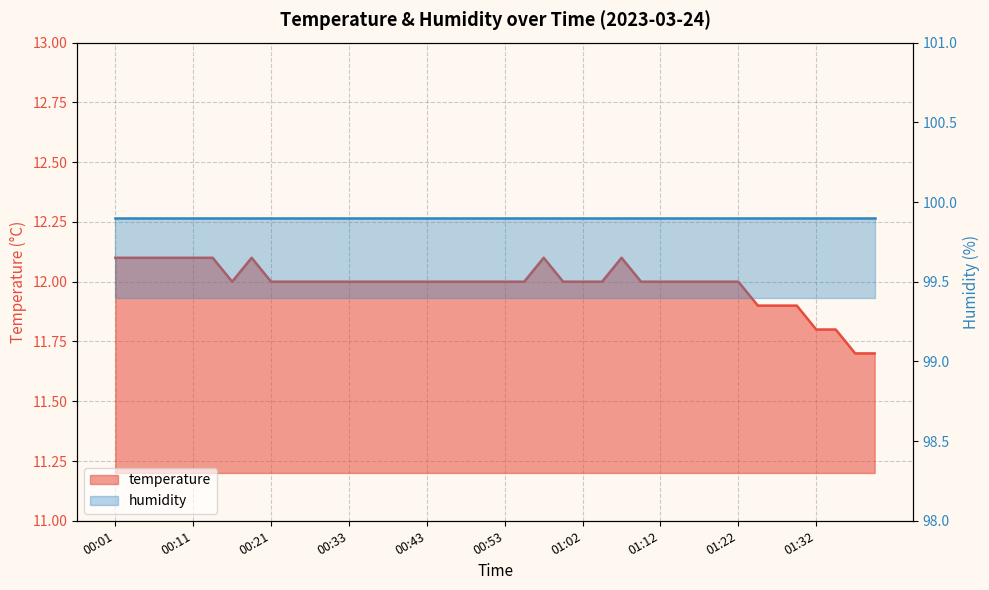

Does the chart display data point markers on the line(s)?

No